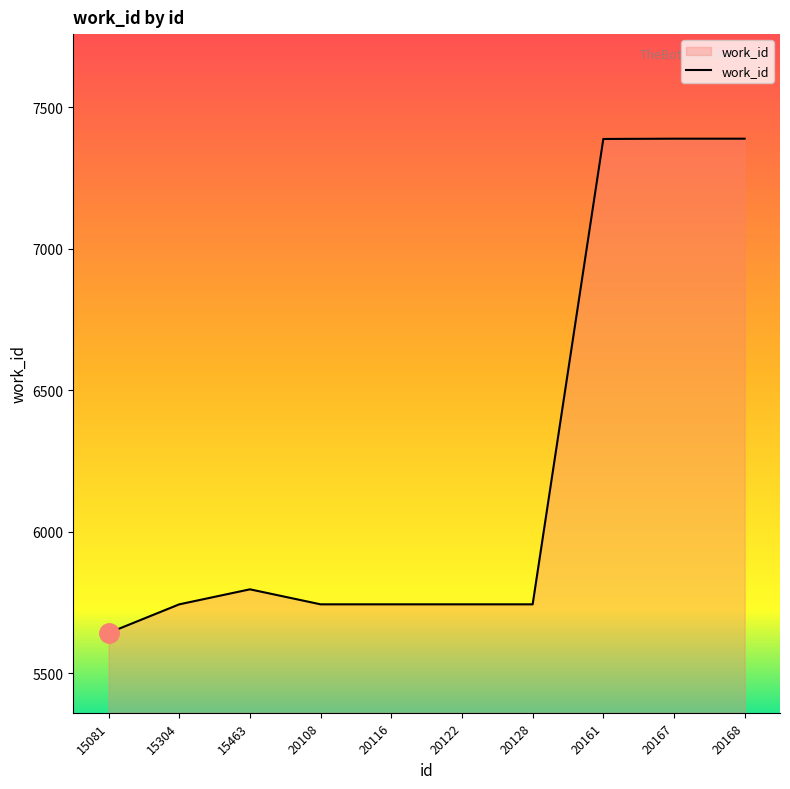

How many lines are shown in the chart?

1